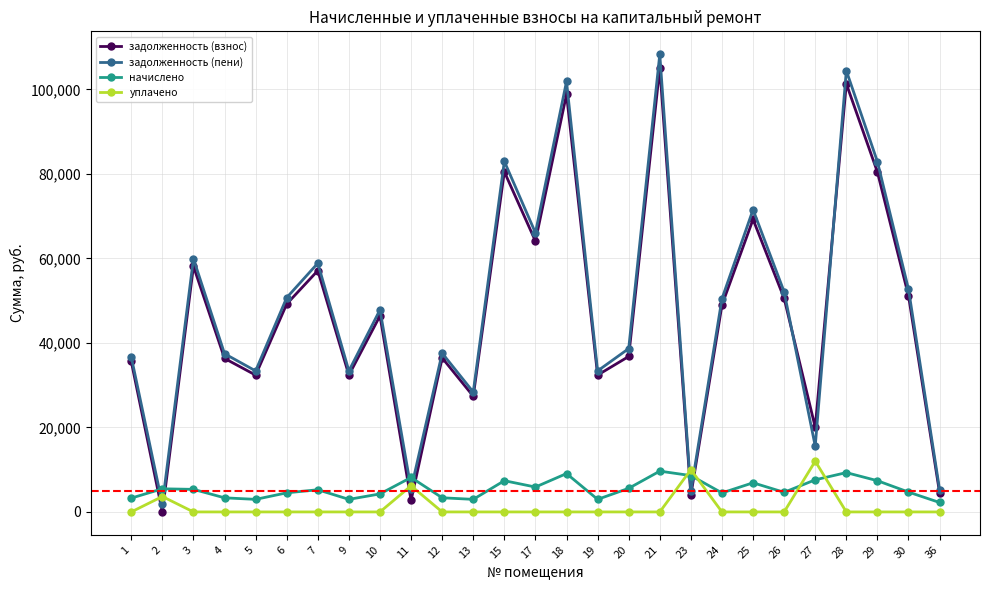

At which label is задолженность (пени) closest to 55073?

30